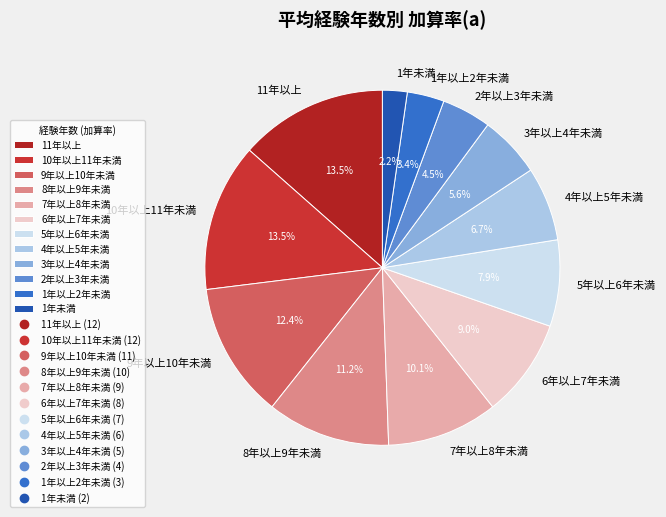

To the nearest percent, what percentage of the pie is 1年未満?

2%